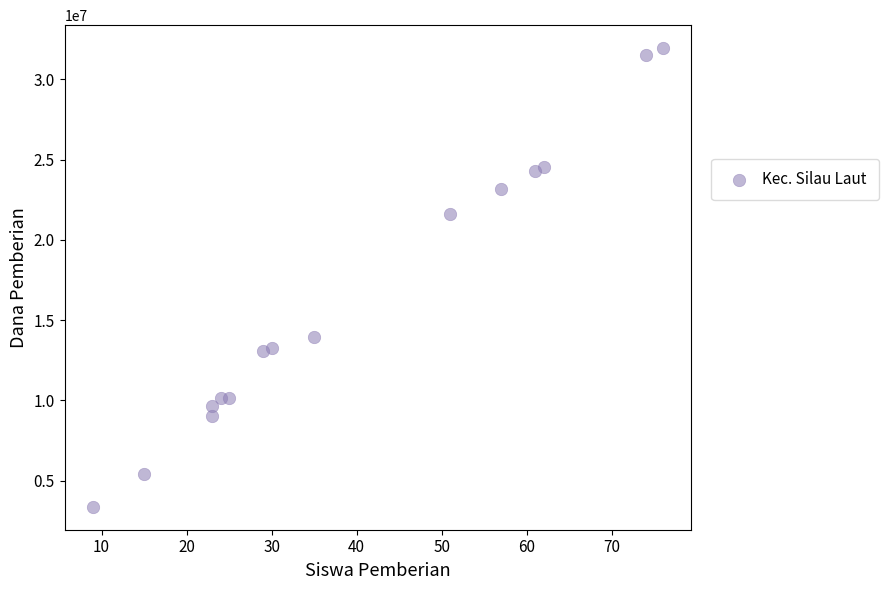

What is the range of Y values (max minus min)?

28575000